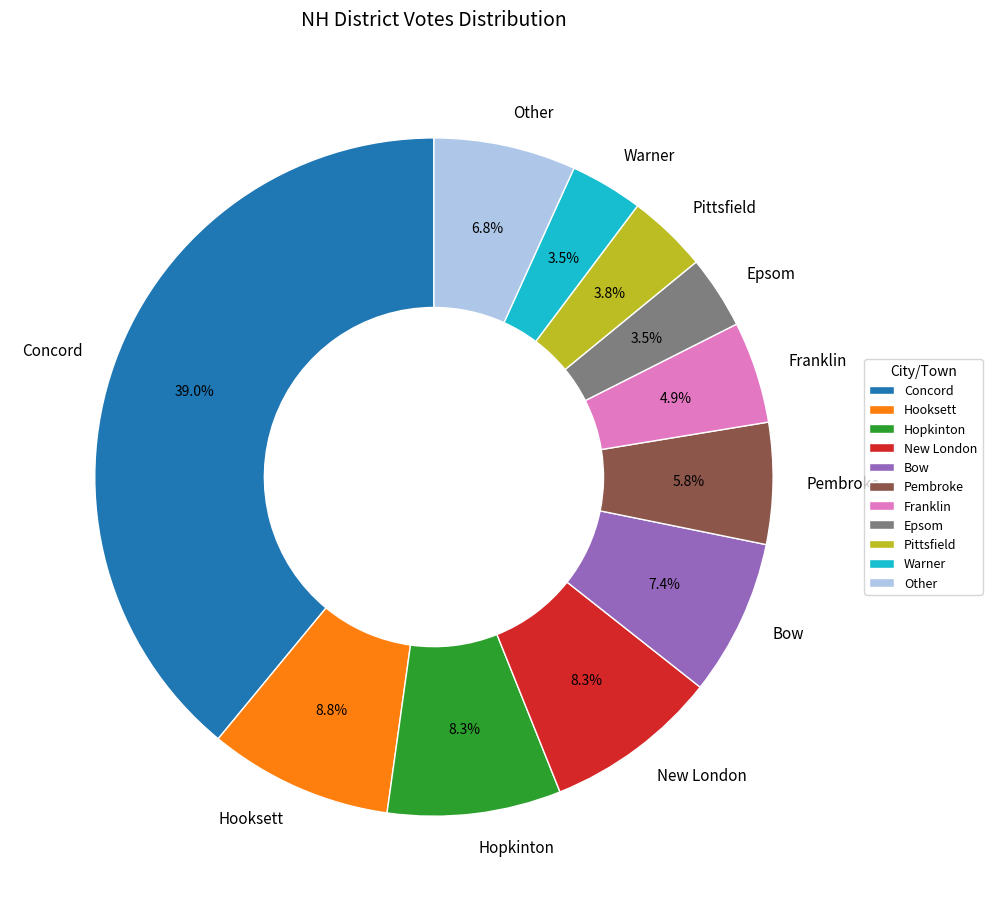

Which has a higher value, Franklin or Concord?

Concord